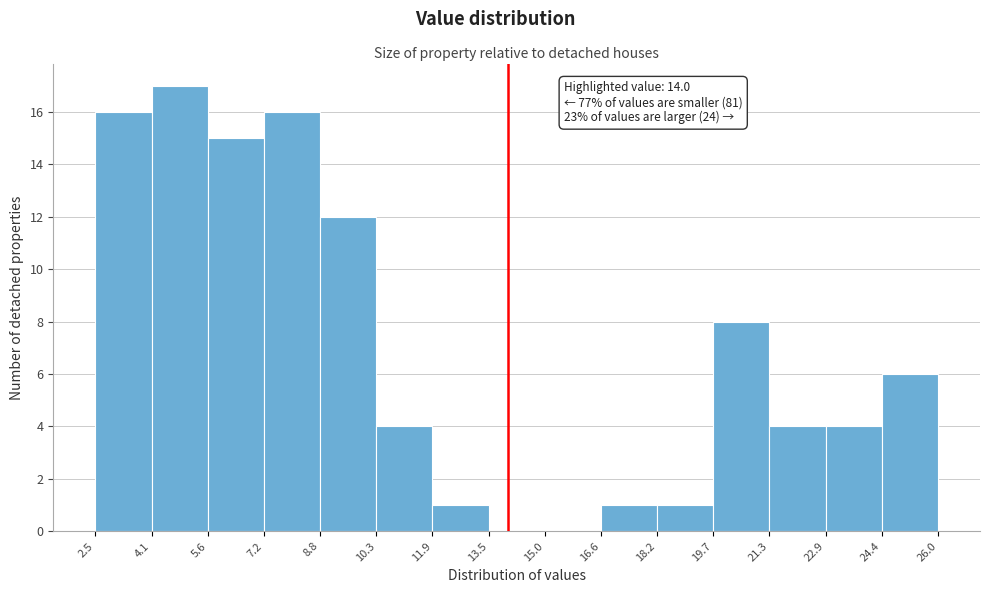

Which range on the x-axis has the tallest bar?

4.1 to 5.6